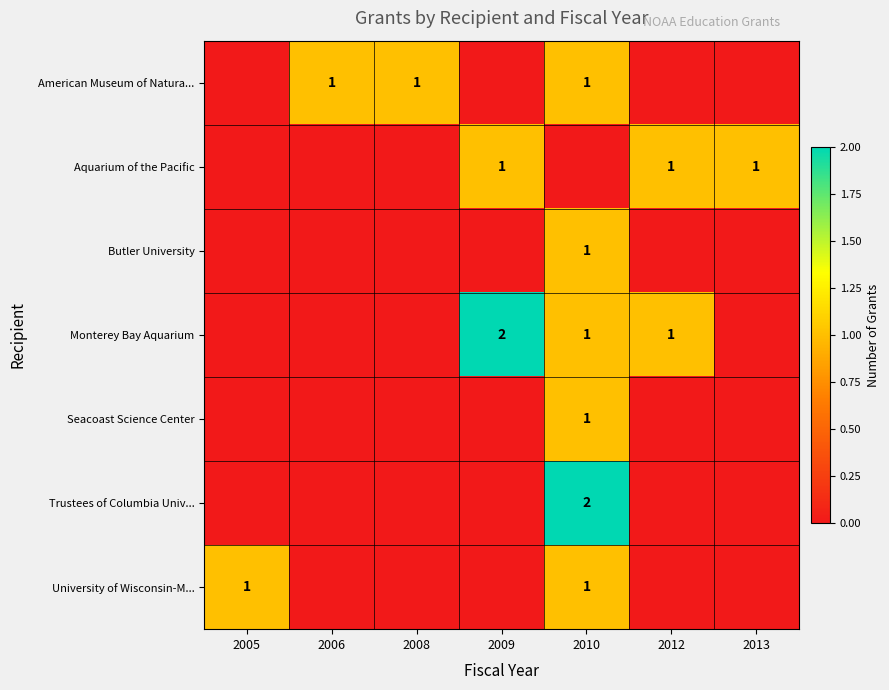

Which label corresponds to the largest value in the chart?

2009